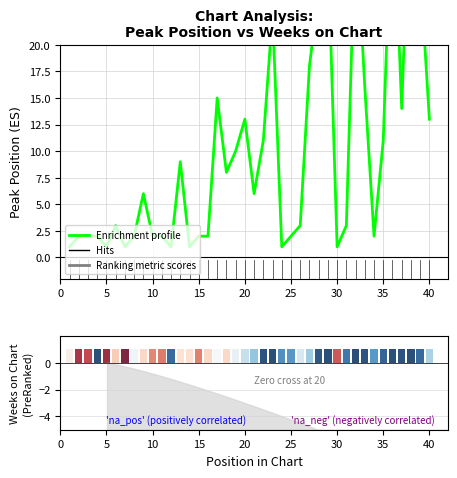

What is the value of the 35th bar from the left?

11